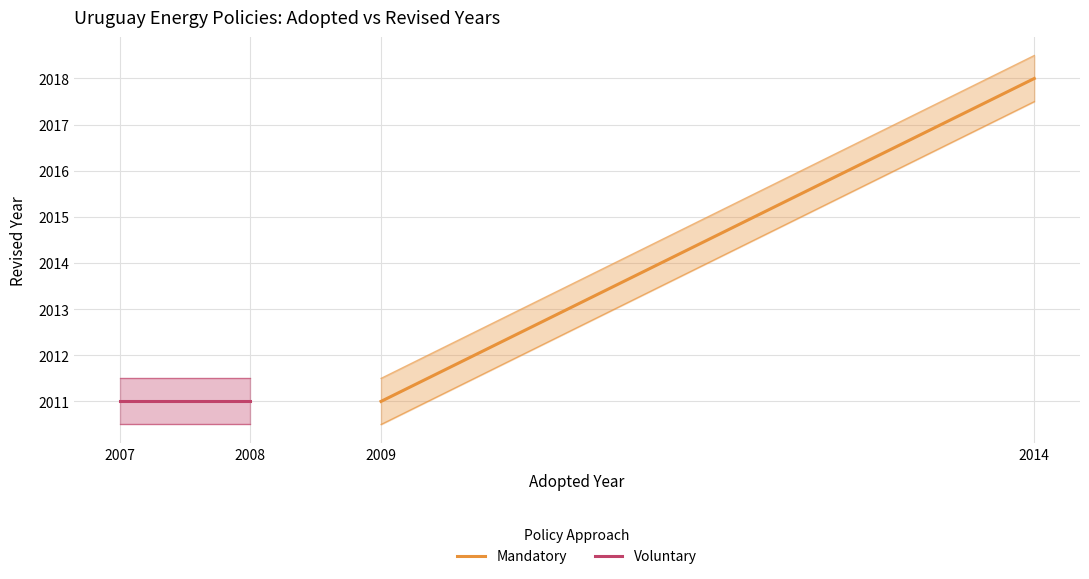

Does the chart have visible grid lines?

Yes